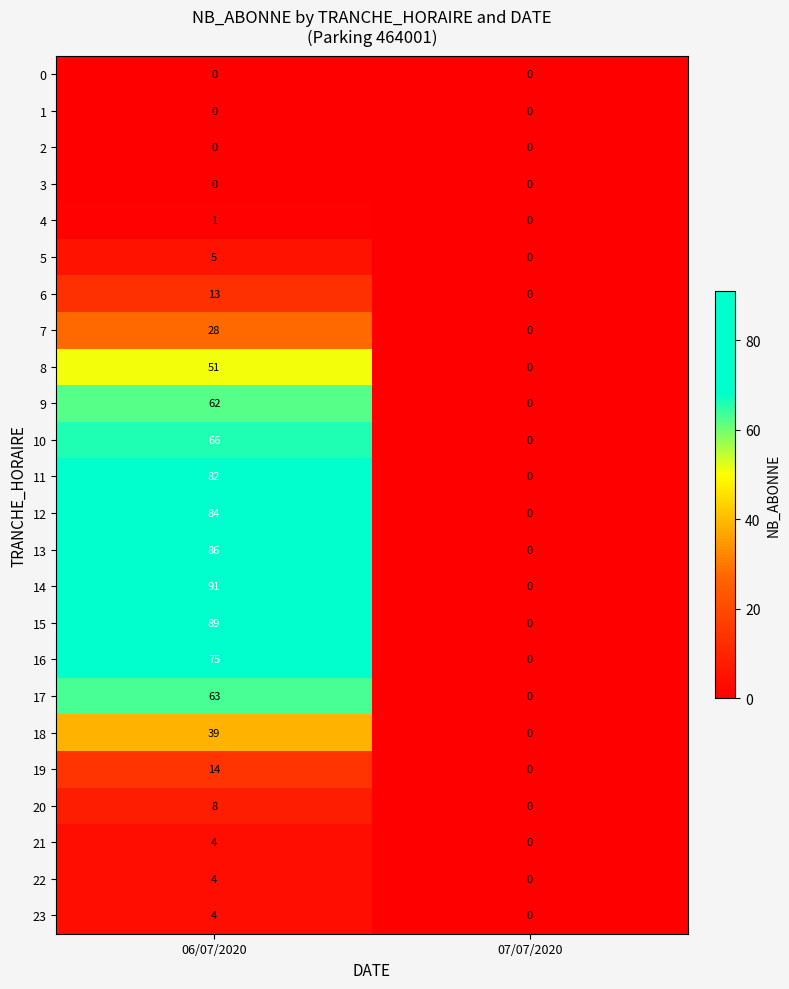

At how many categories does at least one series exceed 38?

1